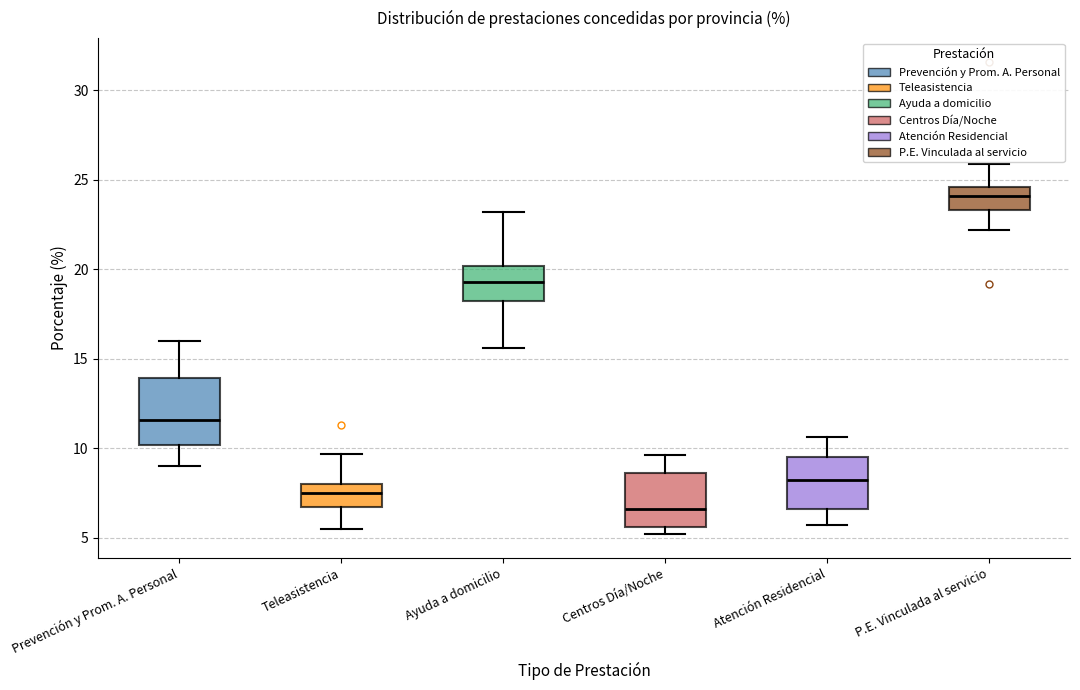

Where does the lower whisker of the box for Prevención y Prom. A. Personal end on the y-axis? The values are not printed on the chart, so give them approximately, as read against the axis.

9.0